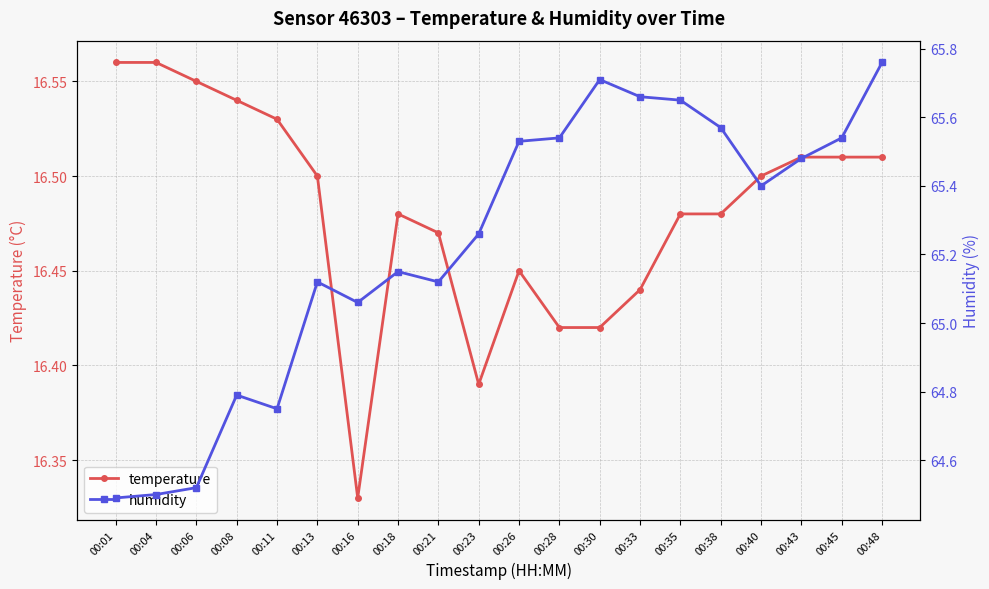

True or false: temperature has a value of 16.5 at 00:18.

True